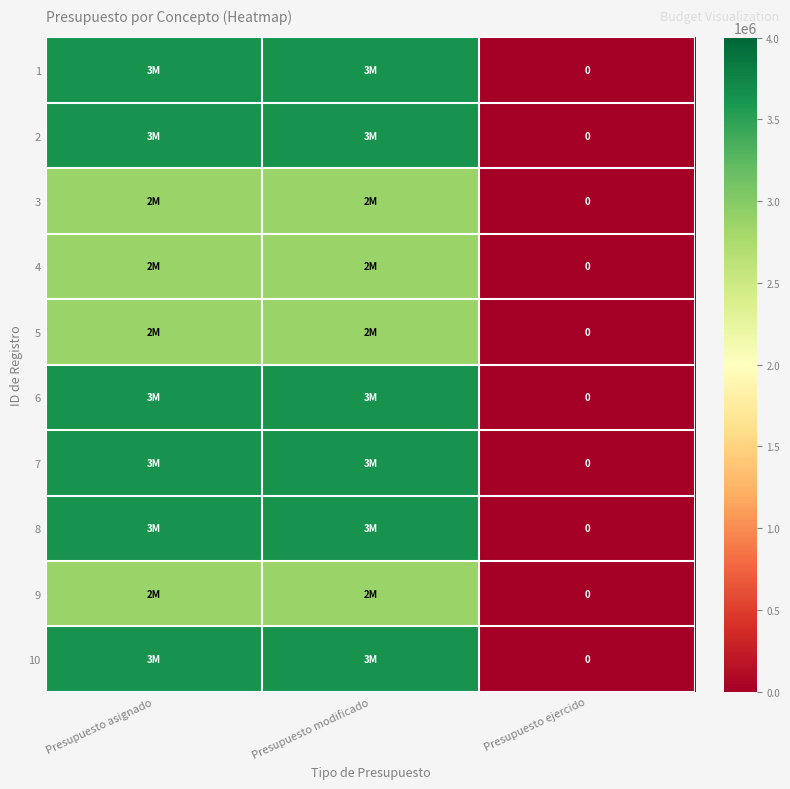

What is the difference between the maximum and minimum values in the 4 series?

2865000